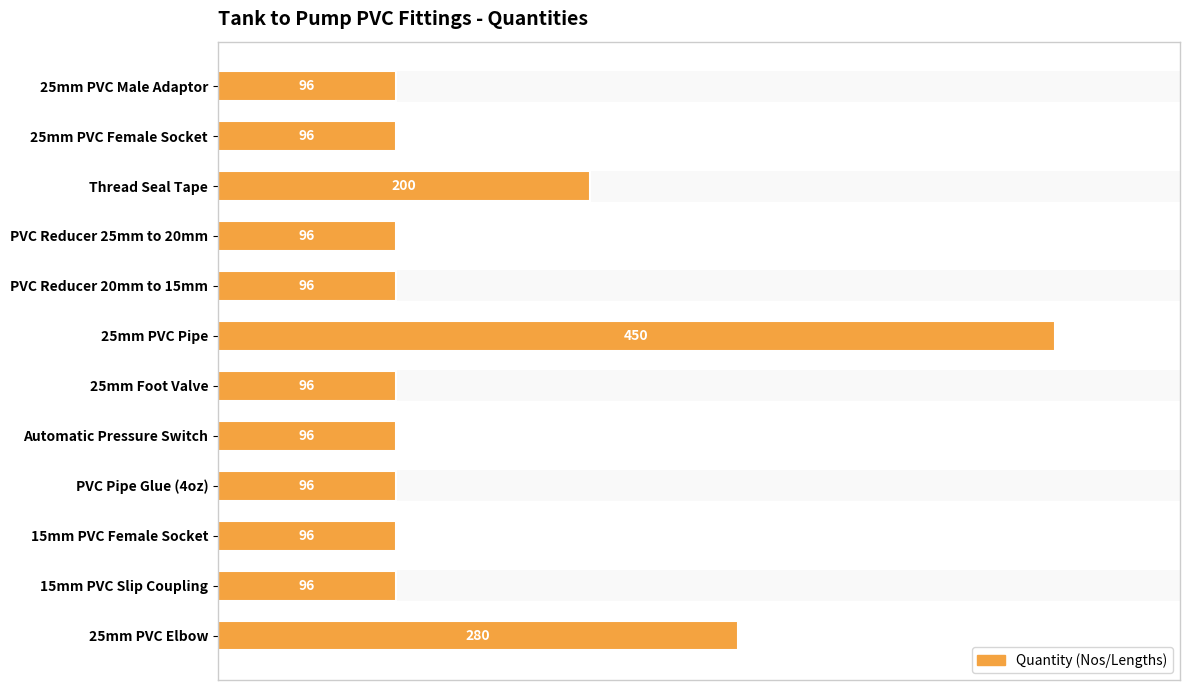

Reading top to bottom, transcribe all the data shown in this chart.

96	96	200	96	96	450	96	96	96	96	96	280